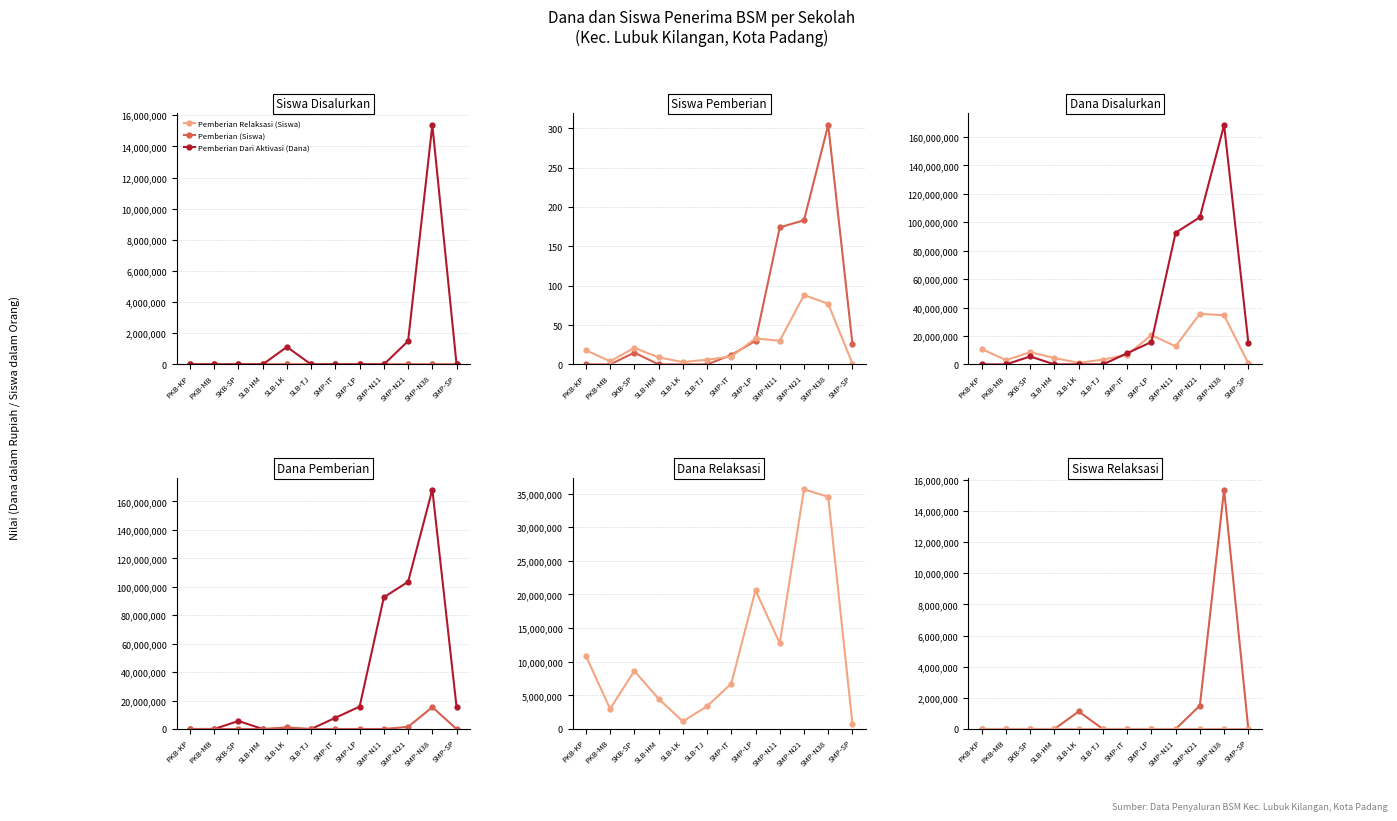

What is the label of the 5th point from the left?

SLB-LK